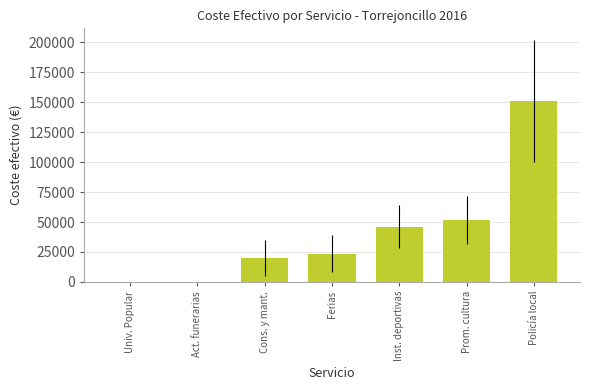

Are the bars horizontal?

No